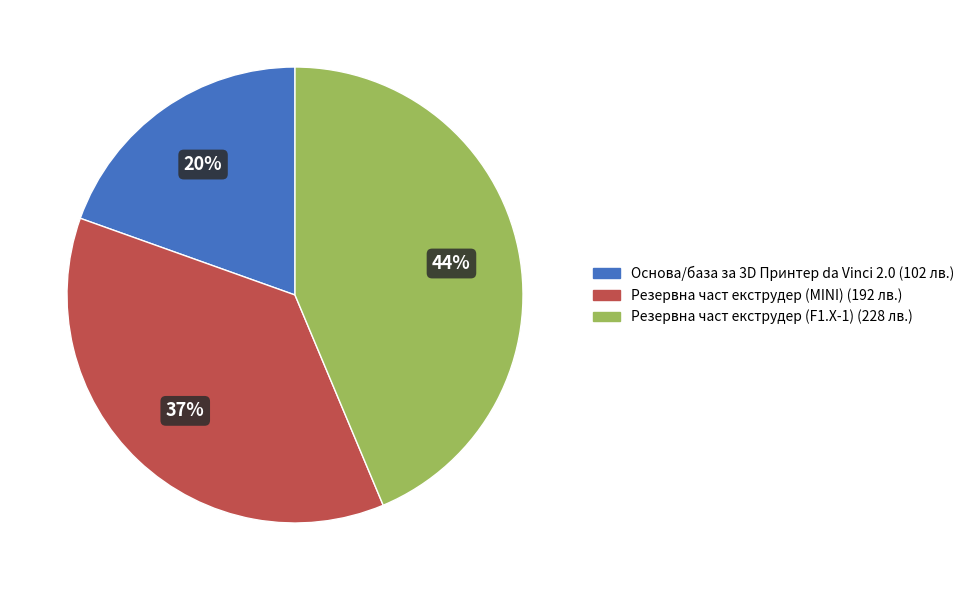

Is the sum of Резервна част екструдер (F1.X-1) (228 лв.) and Резервна част екструдер (MINI) (192 лв.) greater than half?

Yes